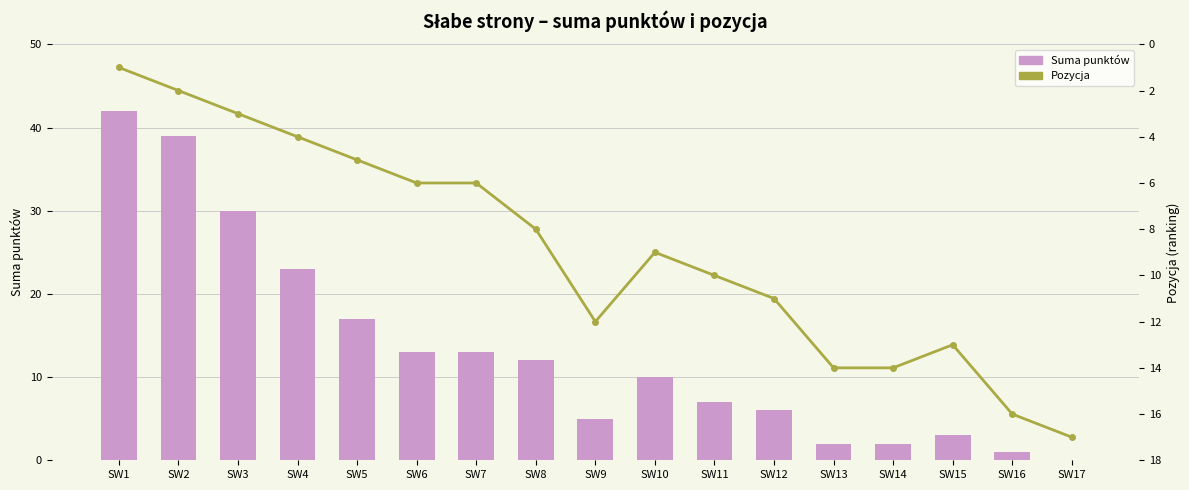

Reading right to left, extract all data points from this chart.

Suma punktów: 0	1	3	2	2	6	7	10	5	12	13	13	17	23	30	39	42
Pozycja: 17	16	13	14	14	11	10	9	12	8	6	6	5	4	3	2	1